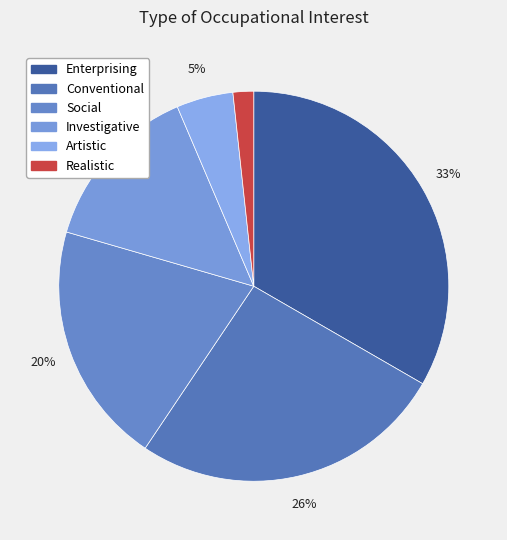

Is there any slice that represents more than half of the pie?

No